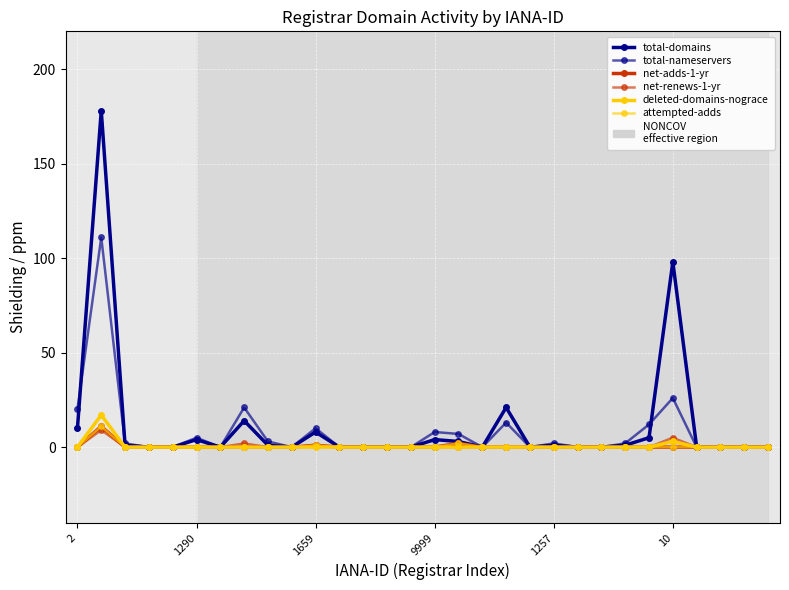

Reading left to right, what are all the values shown in this chart?

total-domains: 10	178	1	0	0	4	0	14	1	0	8	0	0	0	0	4	3	0	21	0	1	0	0	1	5	98	0	0	0	0
total-nameservers: 20	111	2	0	0	5	0	21	3	0	10	0	0	0	0	8	7	0	13	0	2	0	0	2	12	26	0	0	0	0
net-adds-1-yr: 0	11	0	0	0	0	0	0	0	0	1	0	0	0	0	0	2	0	0	0	0	0	0	0	0	0	0	0	0	0
net-renews-1-yr: 0	9	0	0	0	0	0	2	0	0	1	0	0	0	0	0	0	0	0	0	0	0	0	0	0	5	0	0	0	0
deleted-domains-nograce: 0	17	0	0	0	0	0	0	0	0	0	0	0	0	0	0	0	0	0	0	0	0	0	0	0	3	0	0	0	0
attempted-adds: 0	11	0	0	0	0	0	0	0	0	1	0	0	0	0	0	2	0	0	0	0	0	0	0	0	0	0	0	0	0